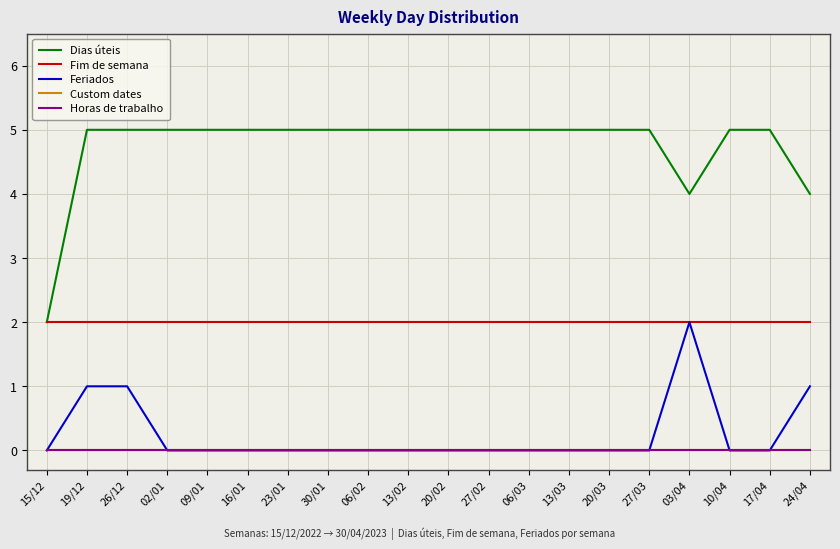

Reading left to right, what are all the values shown in this chart?

Dias úteis: 2	5	5	5	5	5	5	5	5	5	5	5	5	5	5	5	4	5	5	4
Fim de semana: 2	2	2	2	2	2	2	2	2	2	2	2	2	2	2	2	2	2	2	2
Feriados: 0	1	1	0	0	0	0	0	0	0	0	0	0	0	0	0	2	0	0	1
Custom dates: 0	0	0	0	0	0	0	0	0	0	0	0	0	0	0	0	0	0	0	0
Horas de trabalho: 0	0	0	0	0	0	0	0	0	0	0	0	0	0	0	0	0	0	0	0